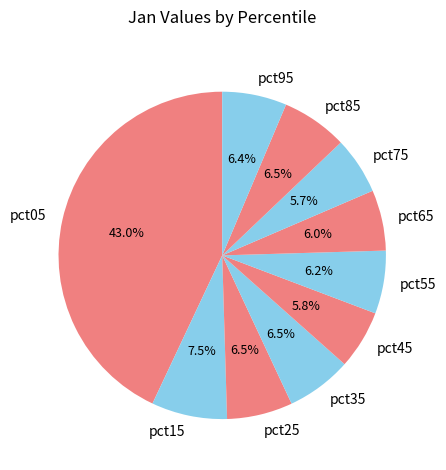

The pct65 slice represents 15% of the pie. True or false?

False